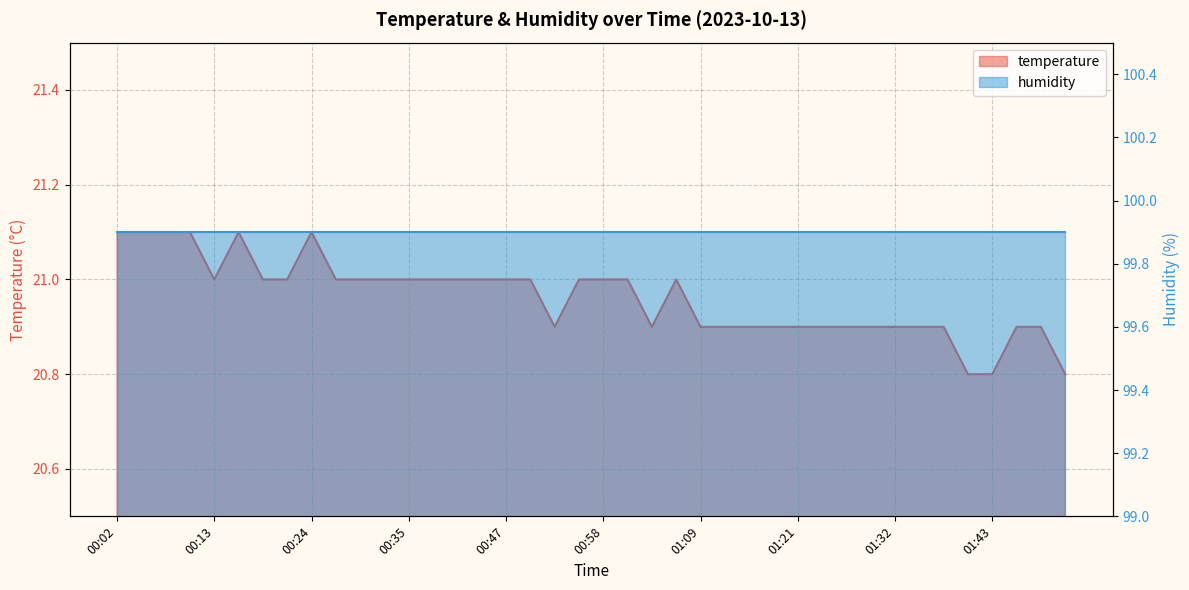

What is the greatest value displayed?

21.1